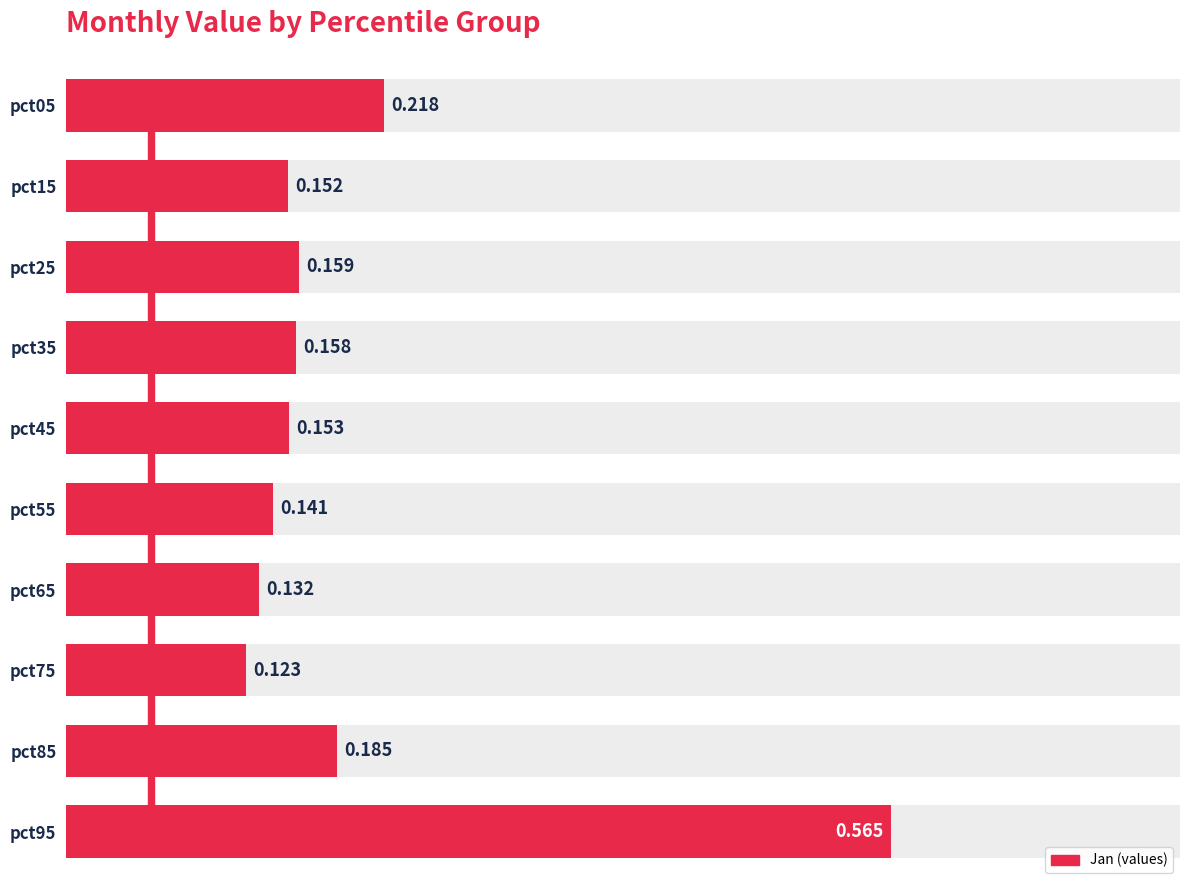

What is the sum of the Jan (values) values at pct75 and pct65?

0.3